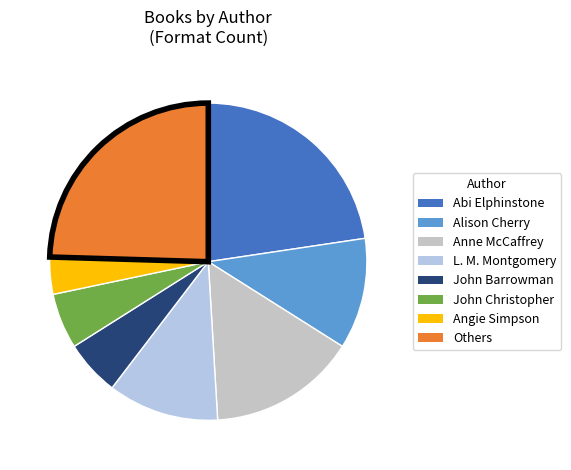

How many slices are in this pie chart?

8